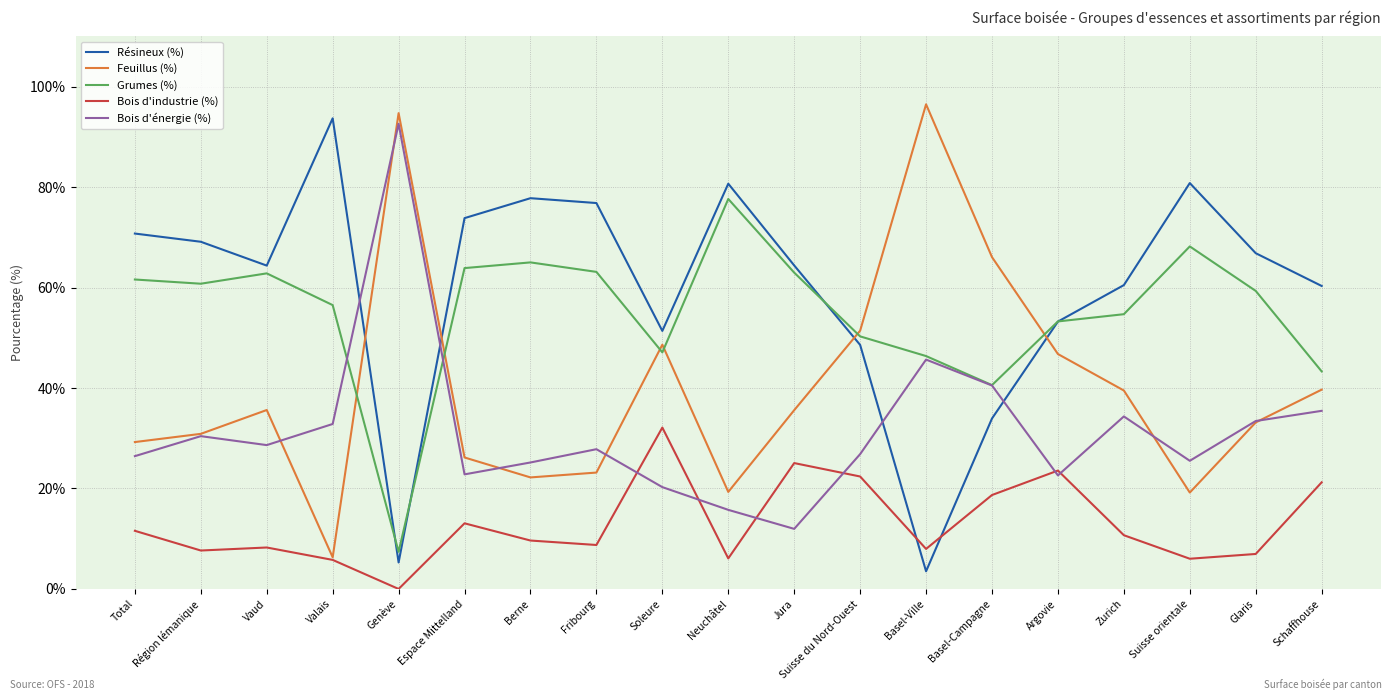

What is the maximum value shown in the chart?

96.5